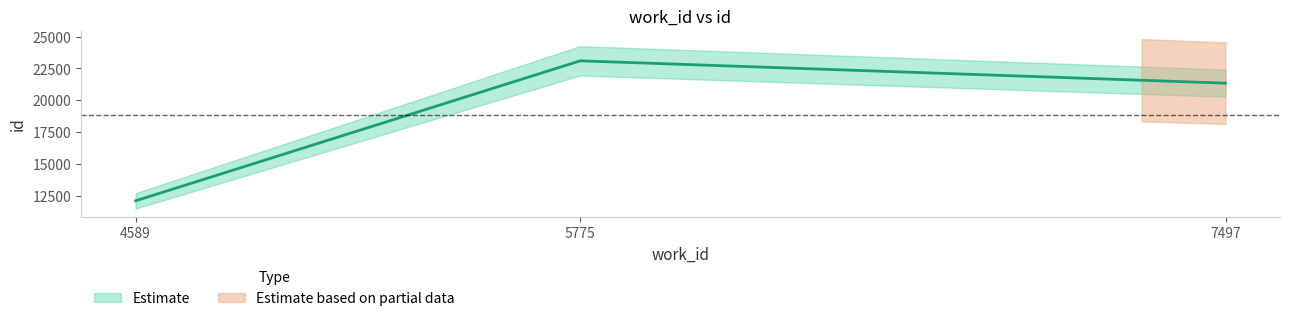

How many lines are shown in the chart?

1